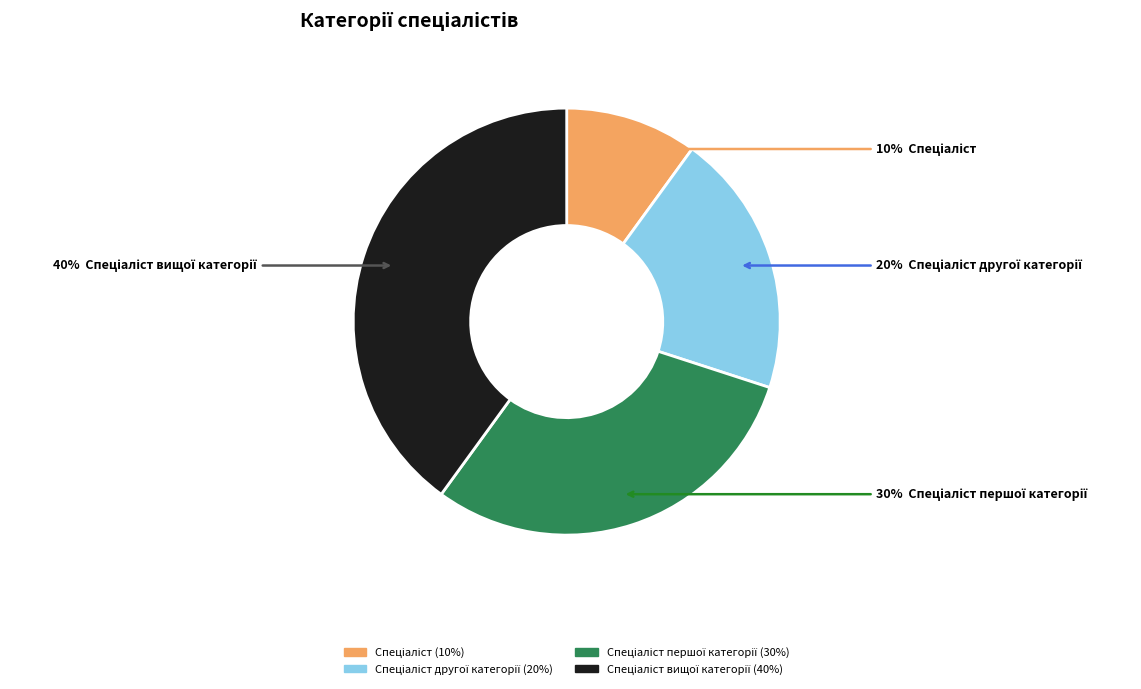

To the nearest percent, what is the difference between the largest and smallest slice percentages?

30%